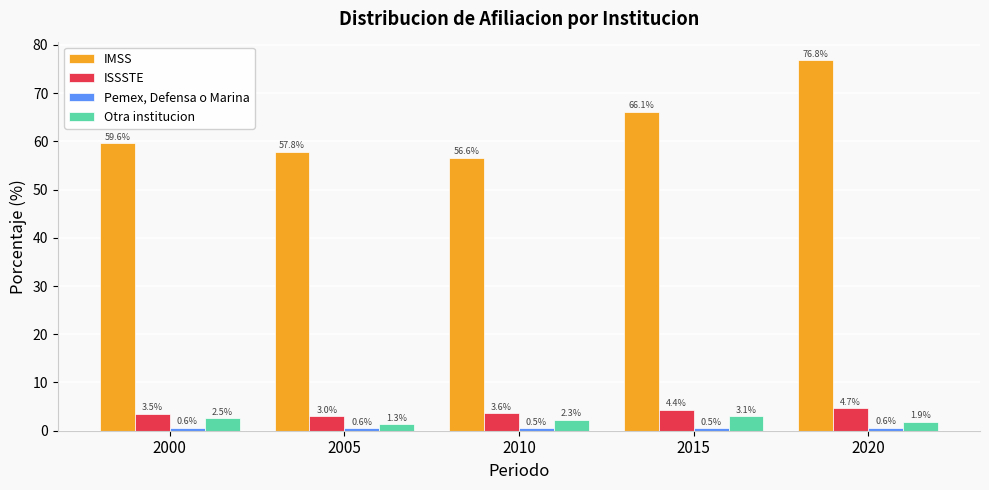

Which label corresponds to the largest value in the chart?

2020